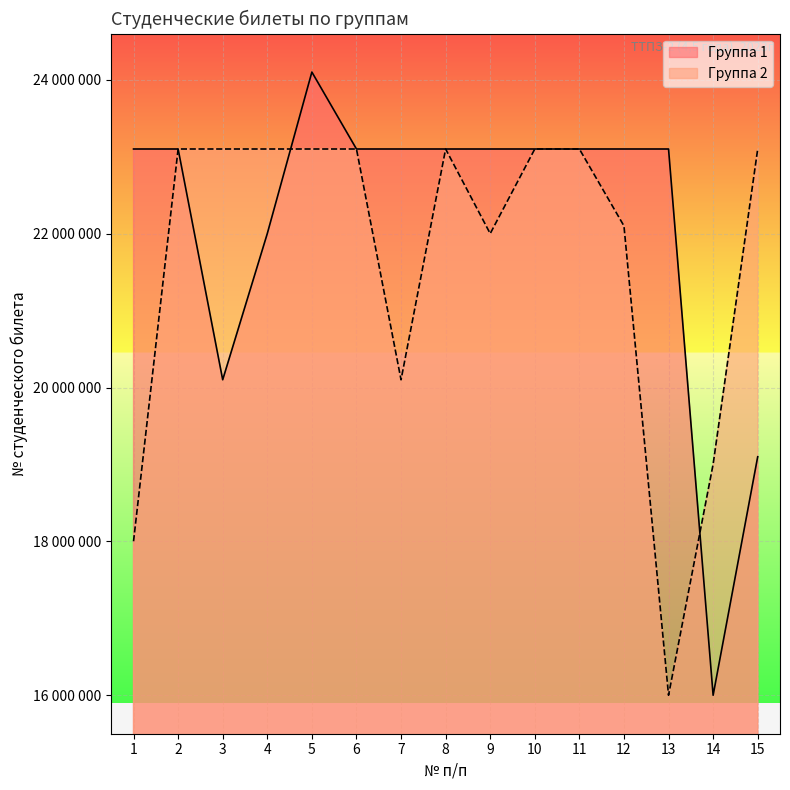

How many times do Группа 2 and Группа 1 cross each other?

9